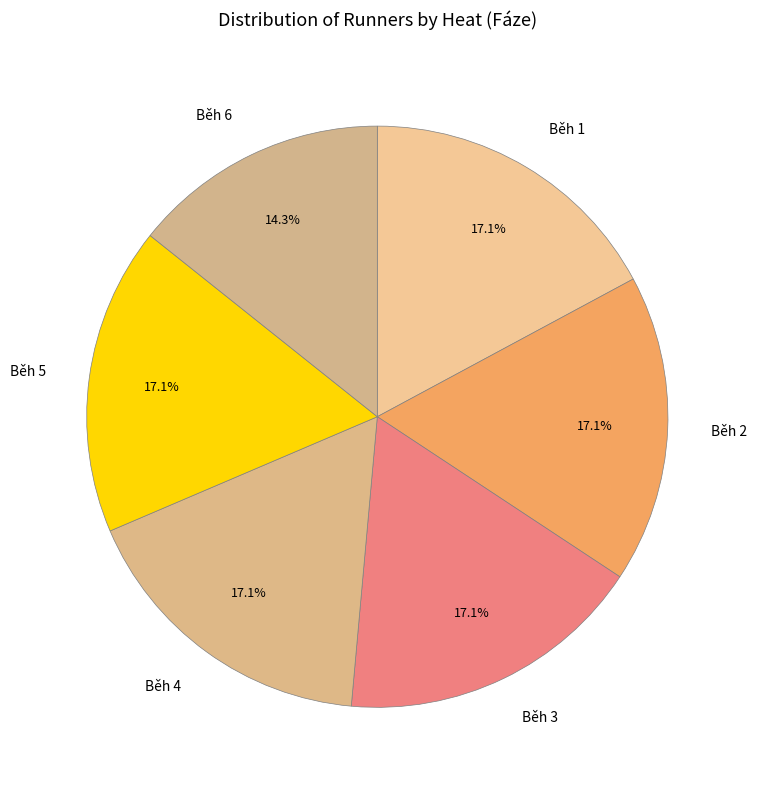

Does Běh 2 account for over 50% of the chart?

No